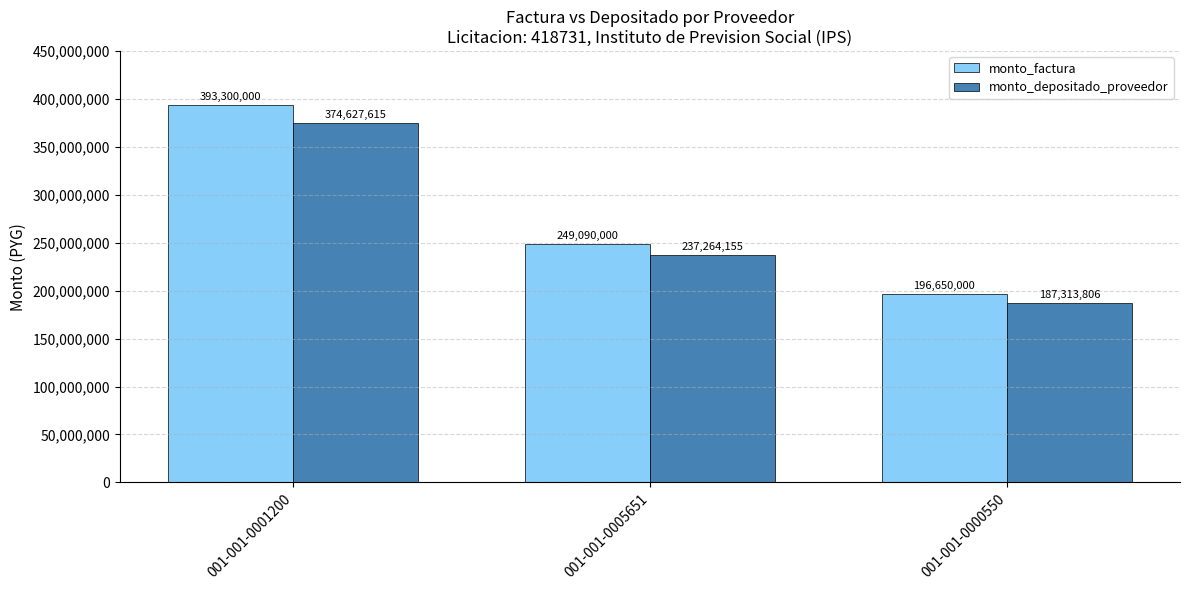

Rank the series by their average value, from lowest to highest.

monto_depositado_proveedor, monto_factura